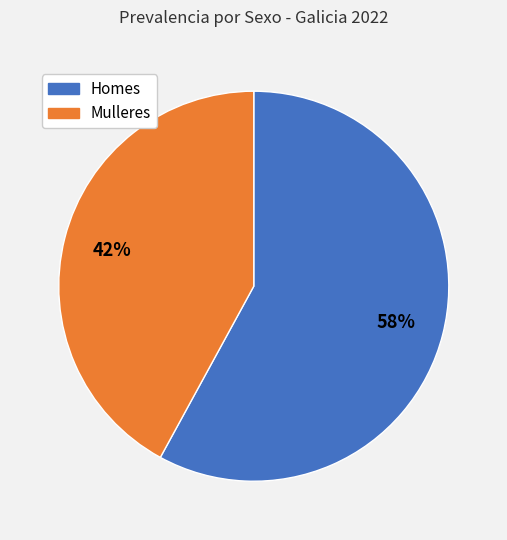

Does any single category account for the majority?

Yes